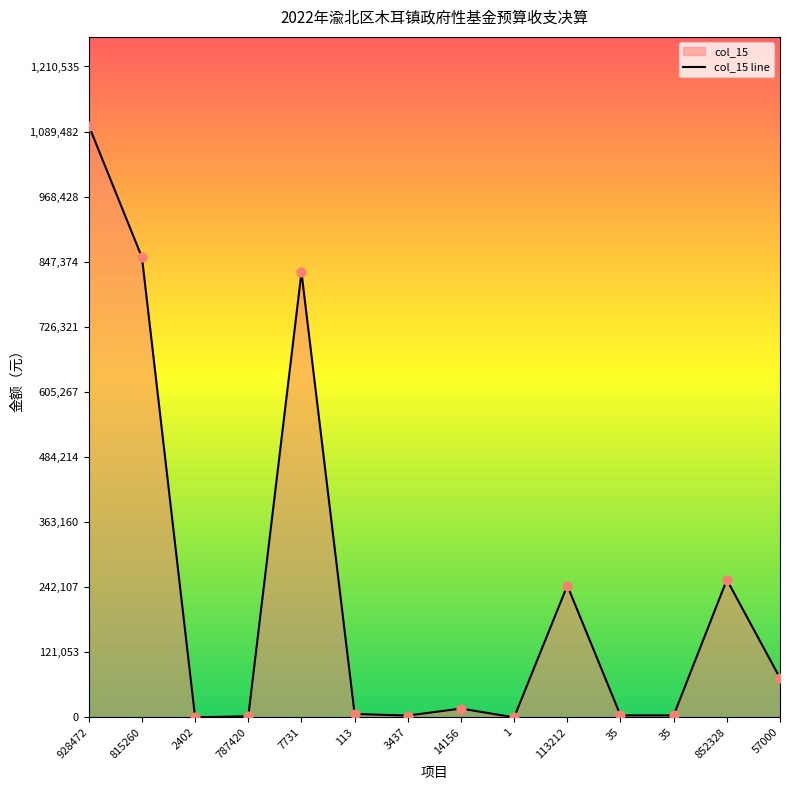

Which has a higher value, 35 or 35?

35